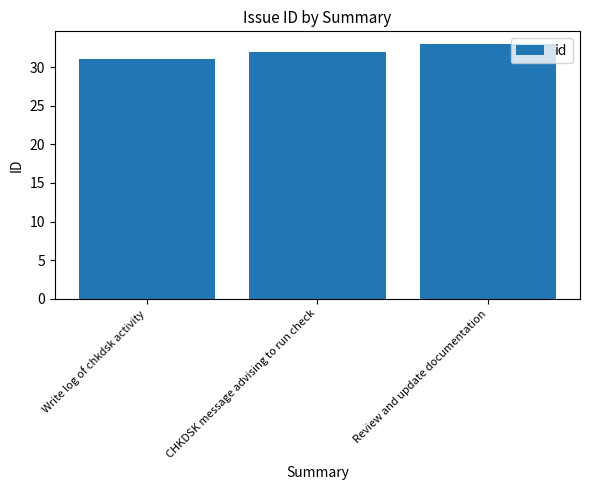

List the labels in order of value, smallest first.

Write log of chkdsk activity, CHKDSK message advising to run check, Review and update documentation